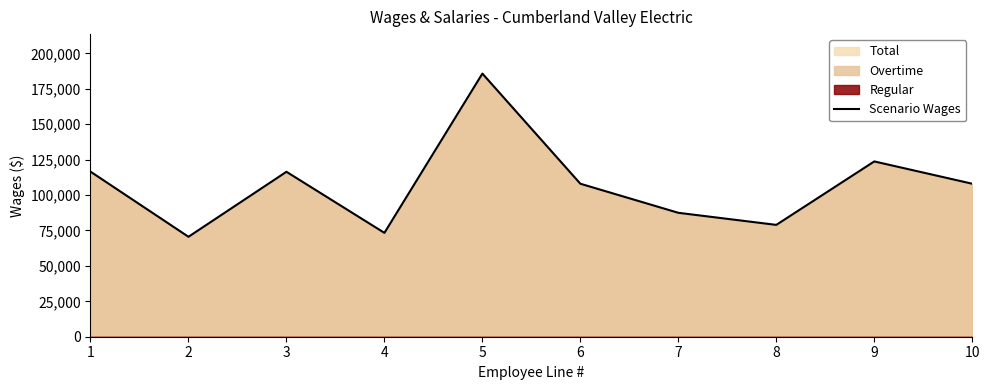

Rank the categories by value from highest to lowest.

5, 9, 1, 3, 6, 10, 7, 8, 4, 2